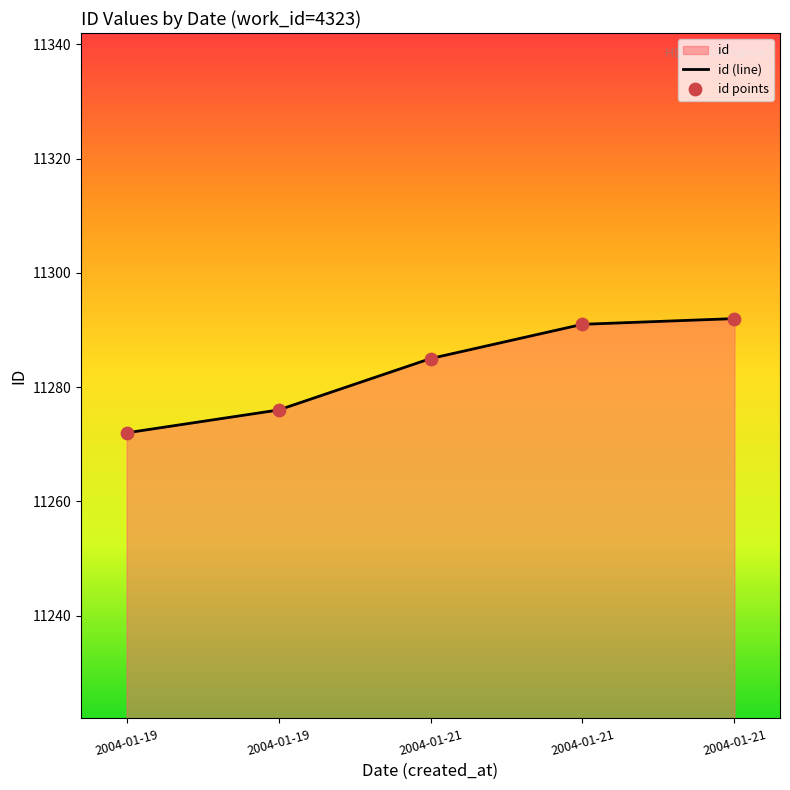

Approximately how many times larger is the value at 2004-01-21 compared to 2004-01-19?

1.0